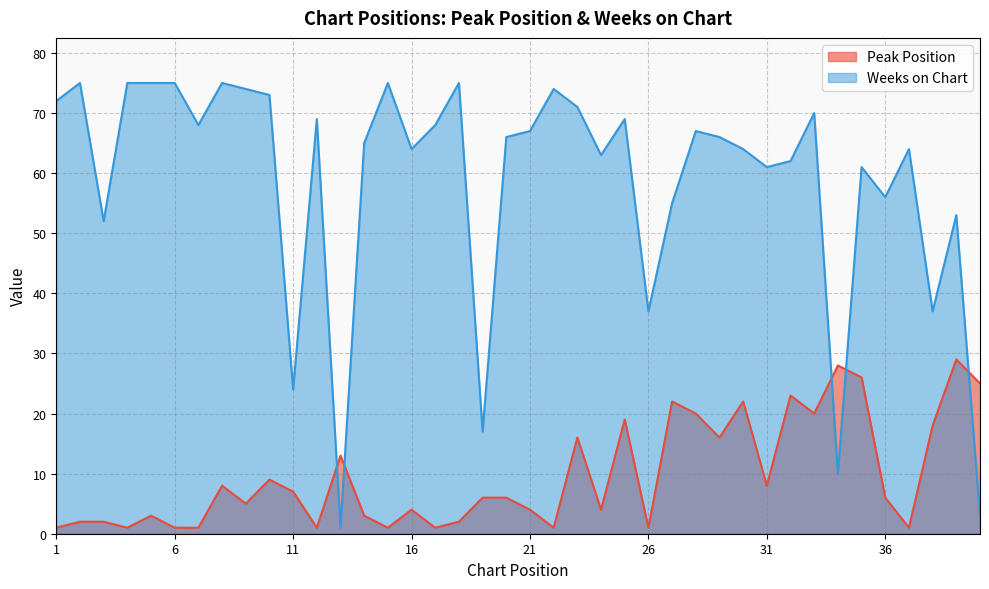

Which label corresponds to the largest value in the chart?

2